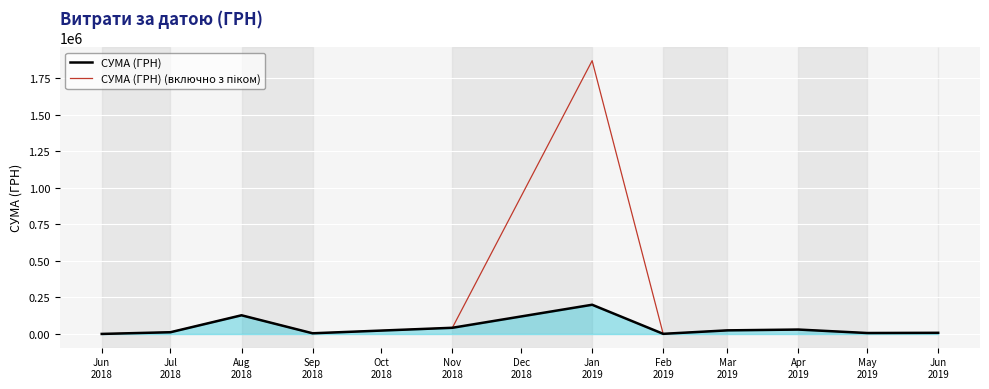

What is the highest value of the СУМА (ГРН) series?

200000.0